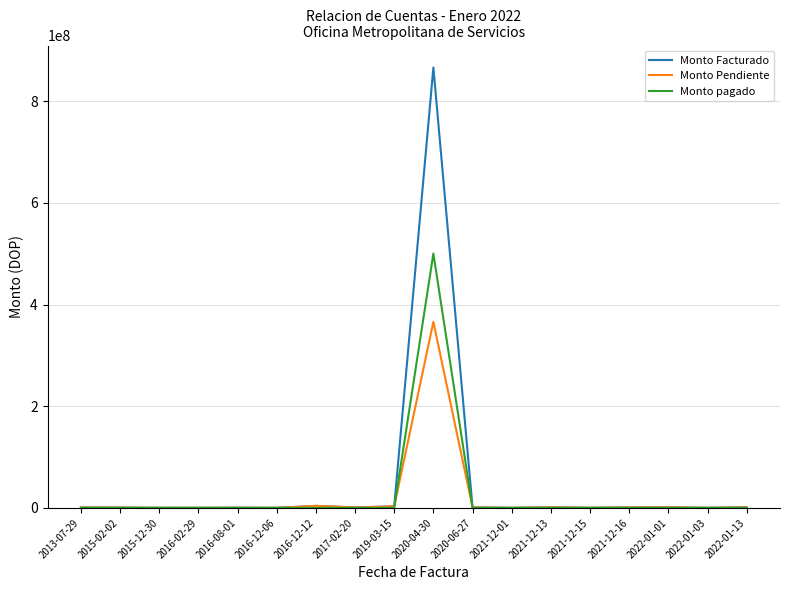

Which category has the highest value across all series?

2020-04-30